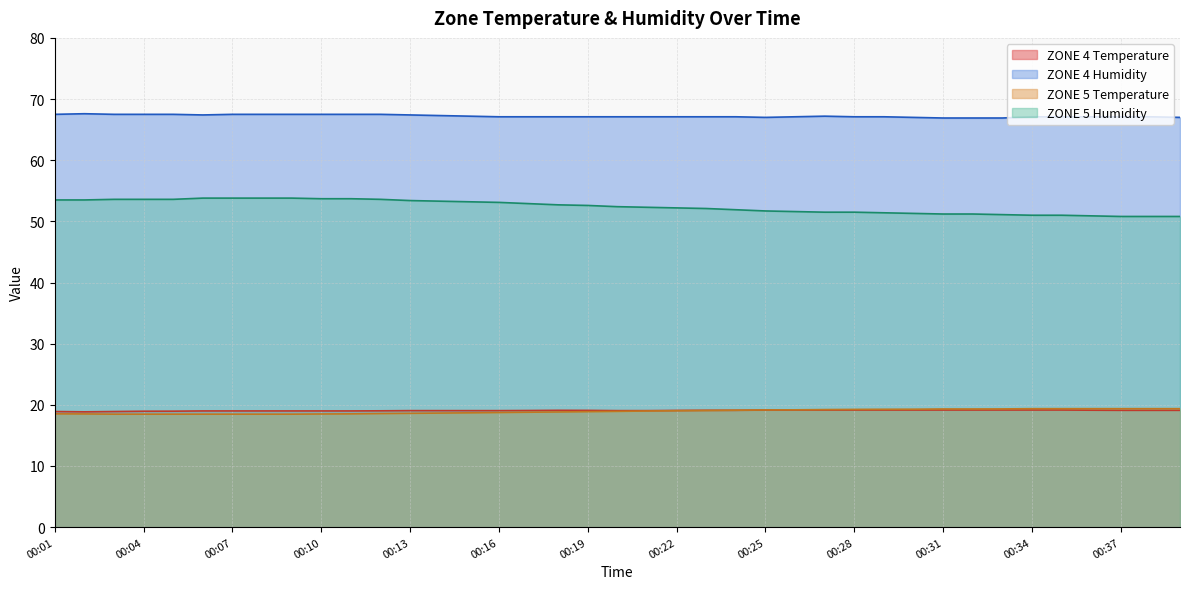

How many lines are shown in the chart?

4